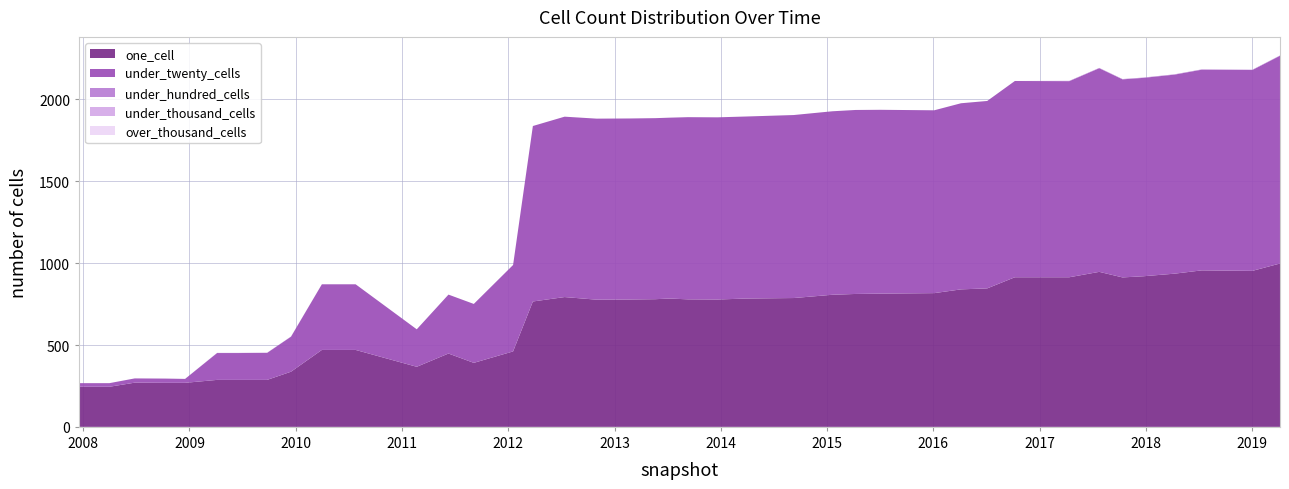

Reading left to right, transcribe all the data shown in this chart.

one_cell: 2007-12-19=245	2008-04-01=245	2008-06-27=270	2008-10-10=269	2008-12-17=269	2009-04-06=287	2009-06-17=287	2009-09-25=287	2009-12-16=337	2010-04-01=470	2010-07-26=470	2011-02-21=367	2011-06-10=448	2011-09-05=391	2012-01-18=461	2012-03-26=766	2012-07-13=793	2012-10-31=777	2013-02-20=778	2013-05-21=780	2013-07-09=784	2013-09-10=779	2013-12-20=778	2014-03-28=784	2014-09-08=787	2015-01-19=807	2015-04-09=812	2015-07-03=814	2016-01-04=817	2016-04-05=840	2016-07-04=846	2016-10-07=914	2017-04-12=914	2017-07-24=947	2017-10-12=913	2017-12-22=920	2018-04-09=936	2018-07-11=956	2019-01-01=953	2019-04-06=998
under_twenty_cells: 2007-12-19=22	2008-04-01=22	2008-06-27=26	2008-10-10=26	2008-12-17=24	2009-04-06=164	2009-06-17=164	2009-09-25=165	2009-12-16=214	2010-04-01=401	2010-07-26=401	2011-02-21=229	2011-06-10=360	2011-09-05=360	2012-01-18=528	2012-03-26=1072	2012-07-13=1102	2012-10-31=1106	2013-02-20=1106	2013-05-21=1106	2013-07-09=1105	2013-09-10=1113	2013-12-20=1113	2014-03-28=1112	2014-09-08=1118	2015-01-19=1121	2015-04-09=1124	2015-07-03=1123	2016-01-04=1117	2016-04-05=1137	2016-07-04=1145	2016-10-07=1199	2017-04-12=1198	2017-07-24=1244	2017-10-12=1210	2017-12-22=1212	2018-04-09=1216	2018-07-11=1226	2019-01-01=1227	2019-04-06=1269
under_hundred_cells: 2007-12-19=0	2008-04-01=0	2008-06-27=0	2008-10-10=0	2008-12-17=0	2009-04-06=1	2009-06-17=1	2009-09-25=1	2009-12-16=1	2010-04-01=0	2010-07-26=0	2011-02-21=0	2011-06-10=0	2011-09-05=0	2012-01-18=0	2012-03-26=0	2012-07-13=0	2012-10-31=0	2013-02-20=0	2013-05-21=0	2013-07-09=0	2013-09-10=0	2013-12-20=0	2014-03-28=0	2014-09-08=0	2015-01-19=0	2015-04-09=0	2015-07-03=0	2016-01-04=0	2016-04-05=0	2016-07-04=0	2016-10-07=0	2017-04-12=2	2017-07-24=2	2017-10-12=2	2017-12-22=2	2018-04-09=2	2018-07-11=2	2019-01-01=2	2019-04-06=2
under_thousand_cells: 2007-12-19=0	2008-04-01=0	2008-06-27=0	2008-10-10=0	2008-12-17=0	2009-04-06=0	2009-06-17=0	2009-09-25=0	2009-12-16=0	2010-04-01=0	2010-07-26=0	2011-02-21=0	2011-06-10=0	2011-09-05=0	2012-01-18=0	2012-03-26=0	2012-07-13=0	2012-10-31=0	2013-02-20=0	2013-05-21=0	2013-07-09=0	2013-09-10=0	2013-12-20=0	2014-03-28=0	2014-09-08=0	2015-01-19=0	2015-04-09=0	2015-07-03=0	2016-01-04=0	2016-04-05=0	2016-07-04=0	2016-10-07=0	2017-04-12=0	2017-07-24=0	2017-10-12=0	2017-12-22=0	2018-04-09=0	2018-07-11=0	2019-01-01=0	2019-04-06=0
over_thousand_cells: 2007-12-19=0	2008-04-01=0	2008-06-27=0	2008-10-10=0	2008-12-17=0	2009-04-06=0	2009-06-17=0	2009-09-25=0	2009-12-16=0	2010-04-01=0	2010-07-26=0	2011-02-21=0	2011-06-10=0	2011-09-05=0	2012-01-18=0	2012-03-26=0	2012-07-13=0	2012-10-31=0	2013-02-20=0	2013-05-21=0	2013-07-09=0	2013-09-10=0	2013-12-20=0	2014-03-28=0	2014-09-08=0	2015-01-19=0	2015-04-09=0	2015-07-03=0	2016-01-04=0	2016-04-05=0	2016-07-04=0	2016-10-07=0	2017-04-12=0	2017-07-24=0	2017-10-12=0	2017-12-22=0	2018-04-09=0	2018-07-11=0	2019-01-01=0	2019-04-06=0